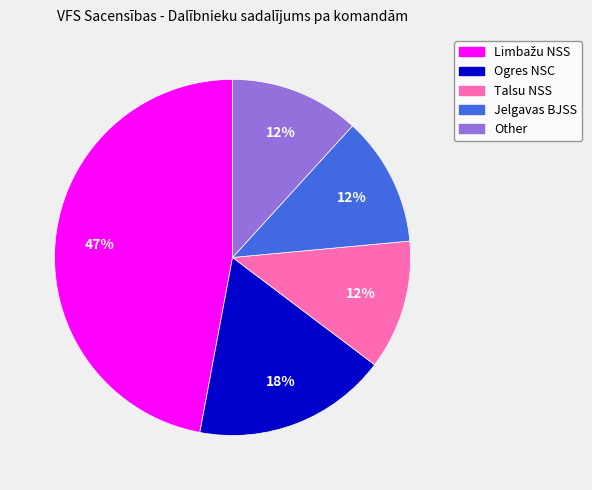

Combined, do Talsu NSS and Other account for over 50%?

No